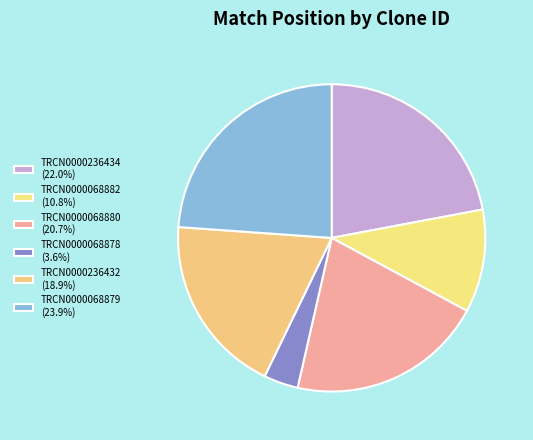

Count the number of slices in the pie.

6